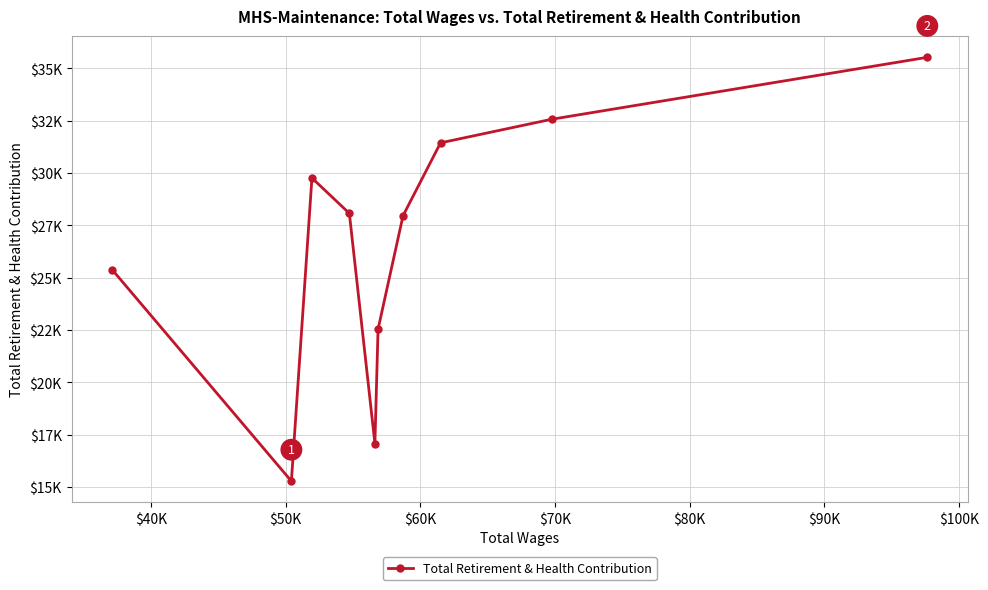

What is the greatest value displayed?

35522